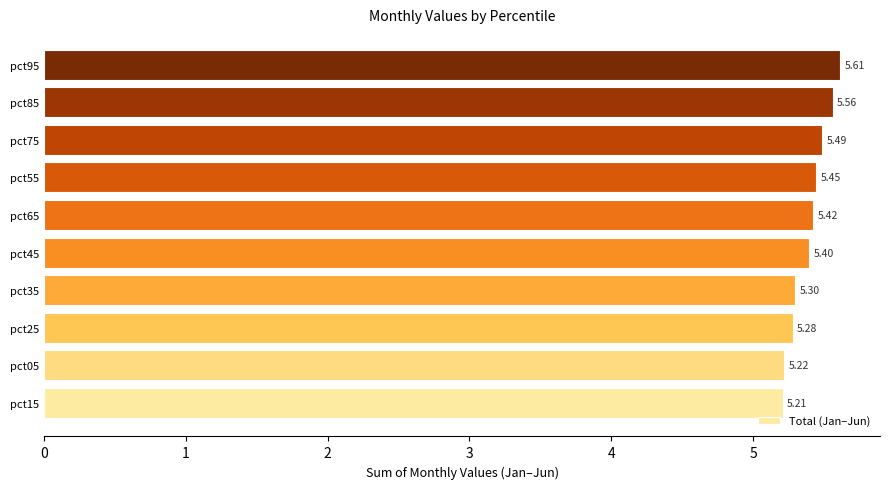

What is the ratio of the value at pct95 to the value at pct25?

1.1